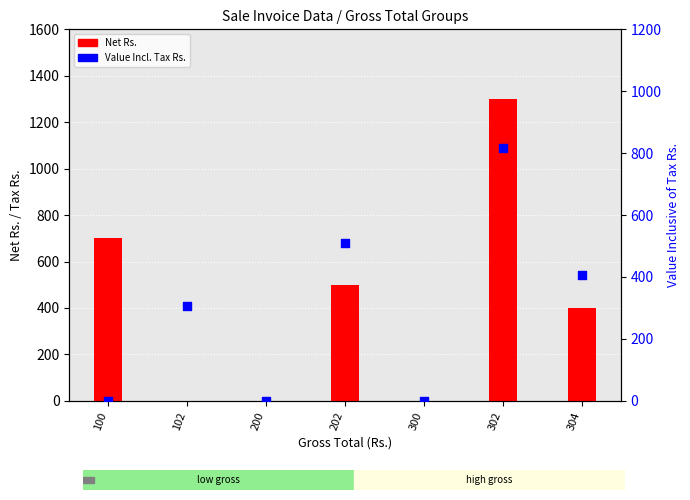

At which category is the sum across all series the highest?

302